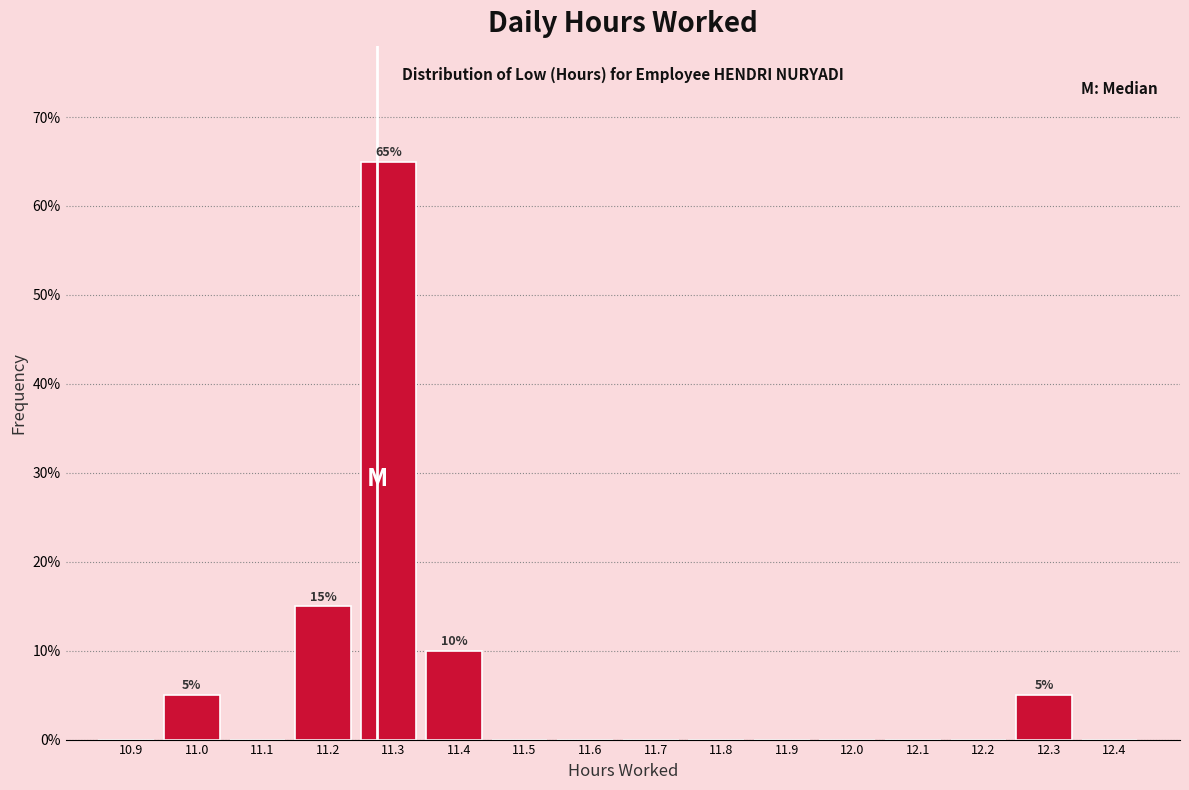

Reading left to right, list all the values displayed in this chart.

10.9=0	11.0=5	11.1=0	11.2=15	11.3=65	11.4=10	11.5=0	11.6=0	11.7=0	11.8=0	11.9=0	12.0=0	12.1=0	12.2=0	12.3=5	12.4=0